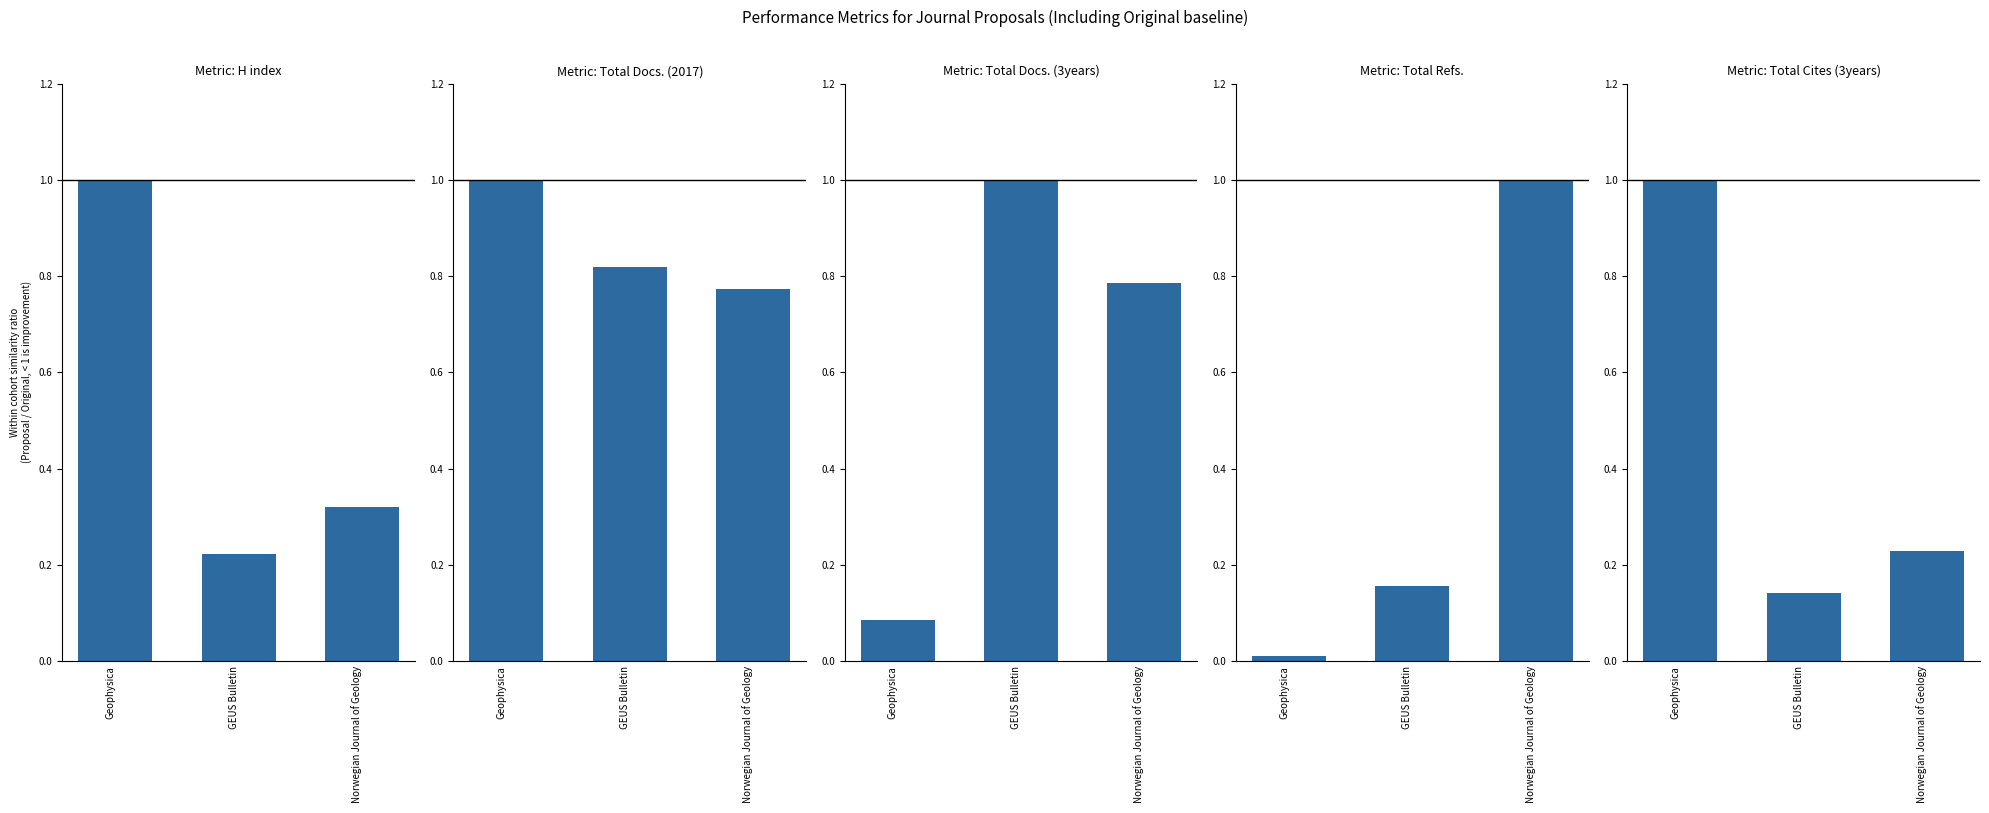

Which category has the highest value in the Total Cites (3years) series?

Geophysica